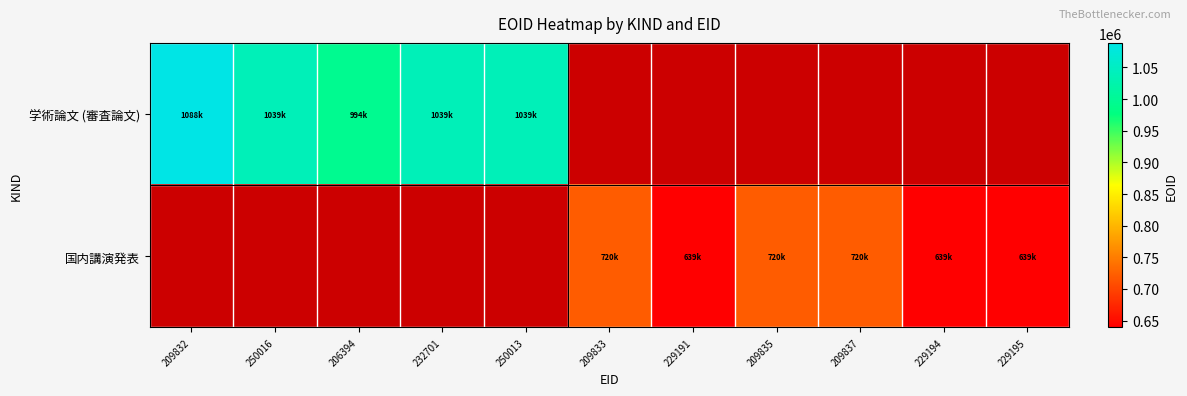

What is the difference between the highest and lowest values at 229195?

639026